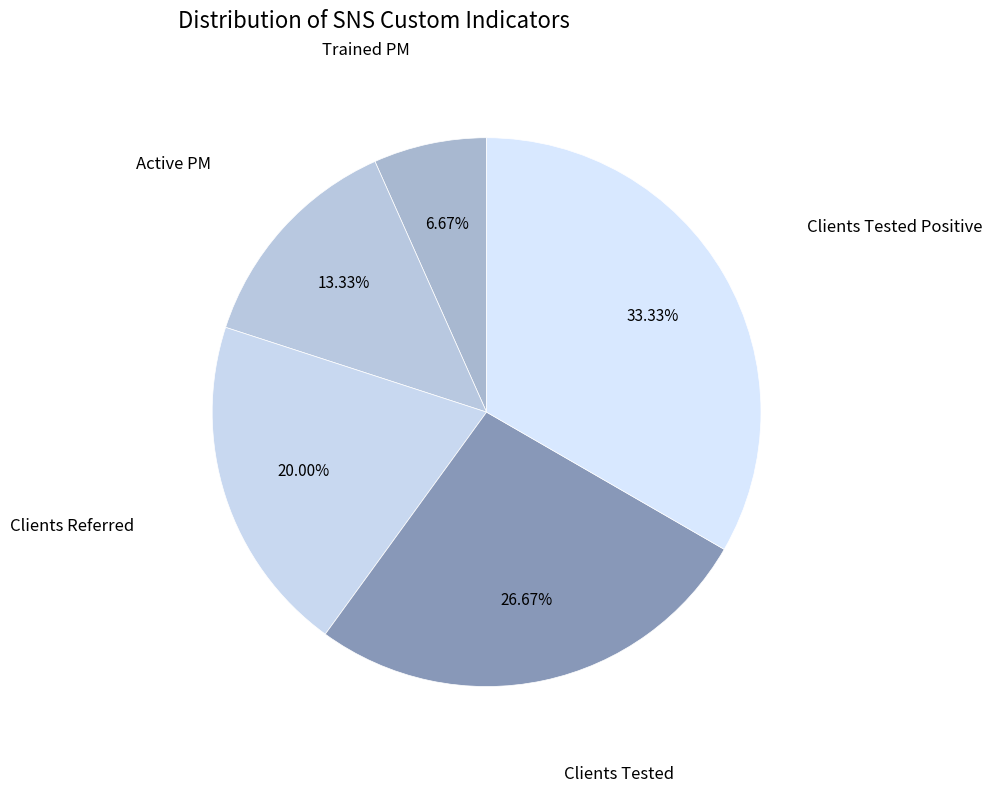

Count the number of slices in the pie.

5